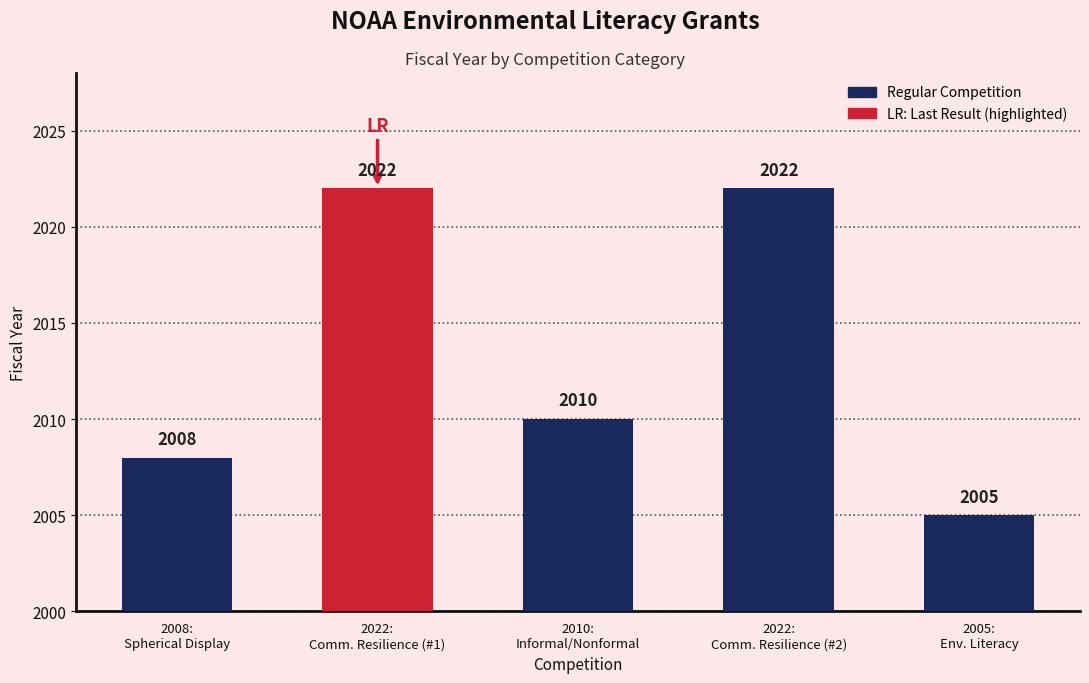

At which label is the value closest to 2013?

2010:
Informal/Nonformal